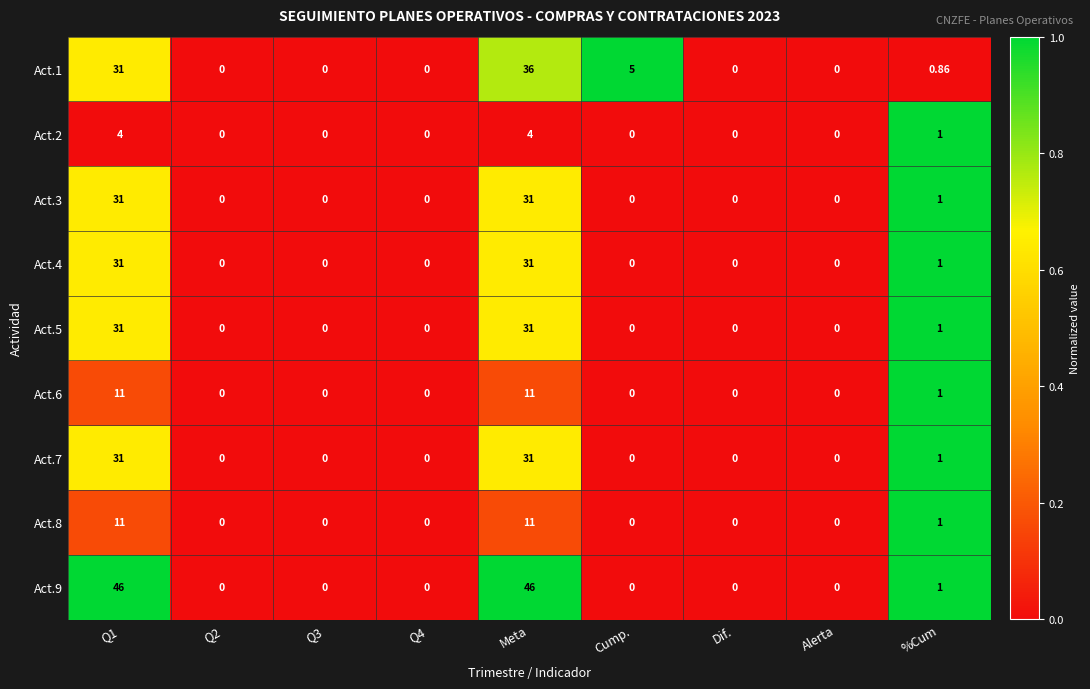

Which series has the widest spread of values?

Act.9